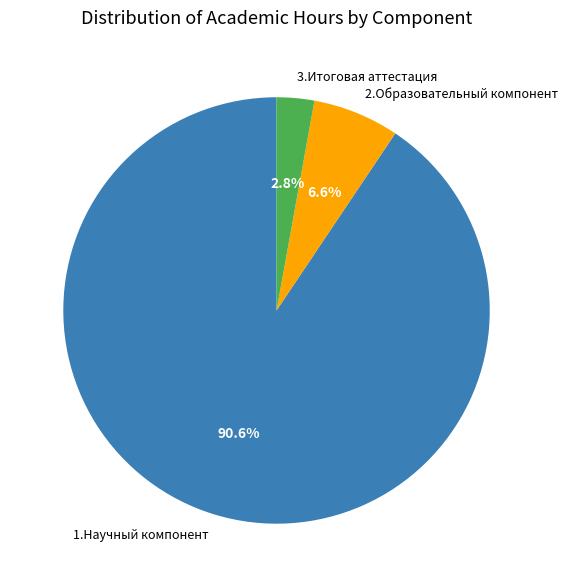

What is the majority slice?

1.Научный компонент